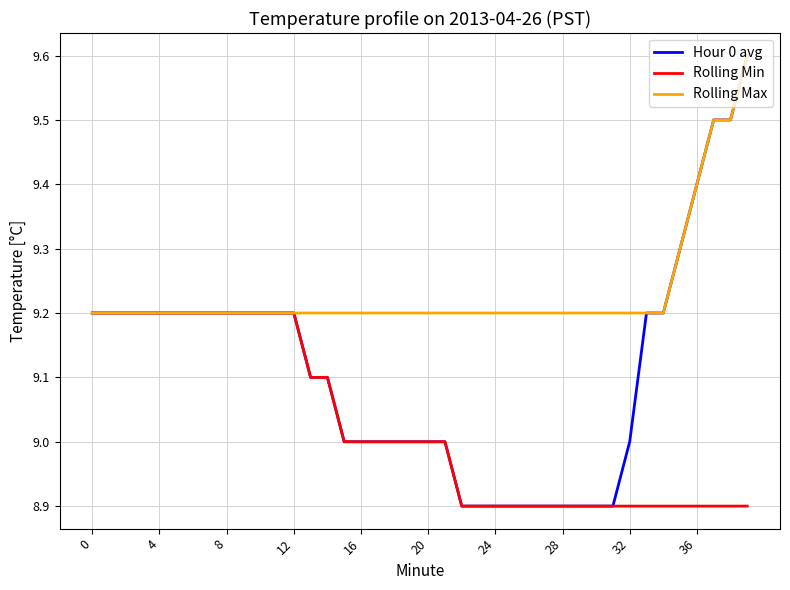

List the series in order of their overall mean, highest first.

Rolling Max, Hour 0 avg, Rolling Min